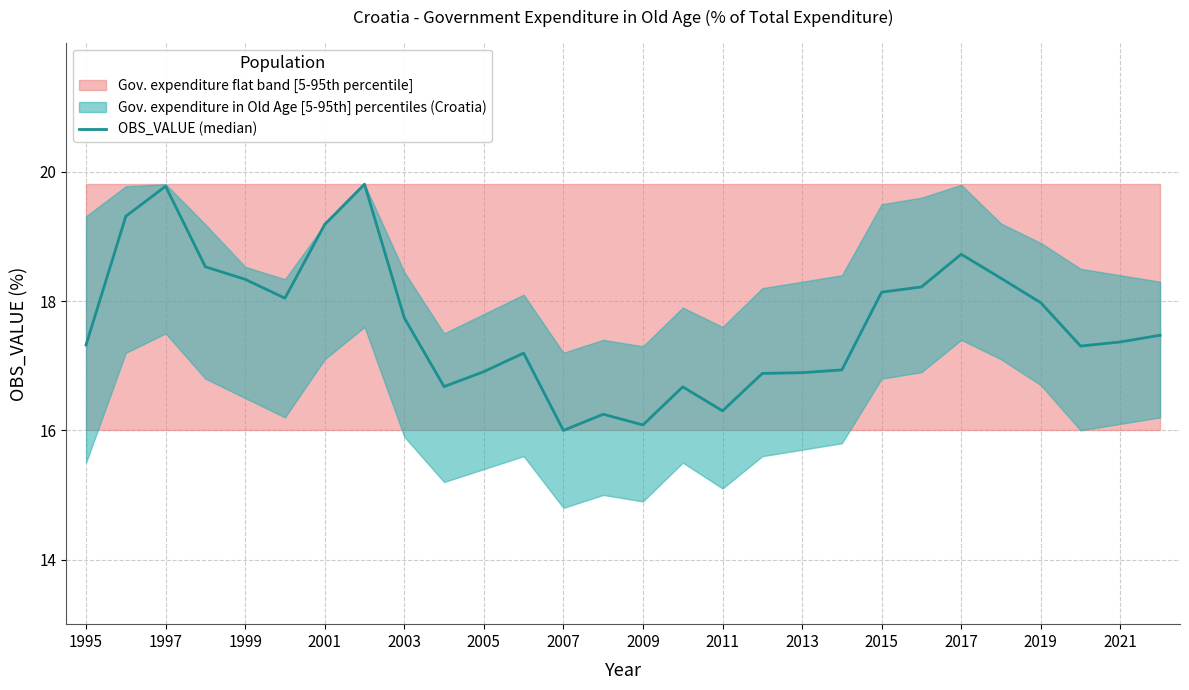

Is it true that the value at 1999 is 26.8?

False